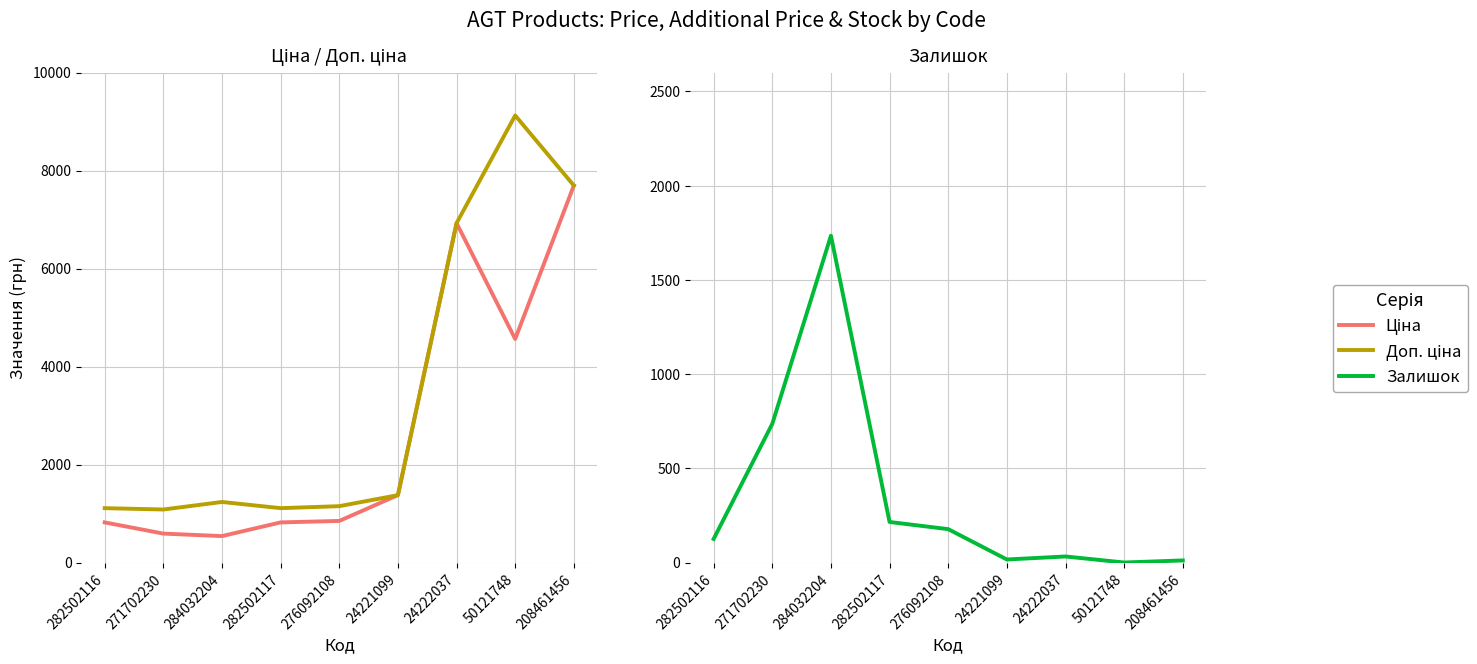

How many lines are shown in the chart?

3